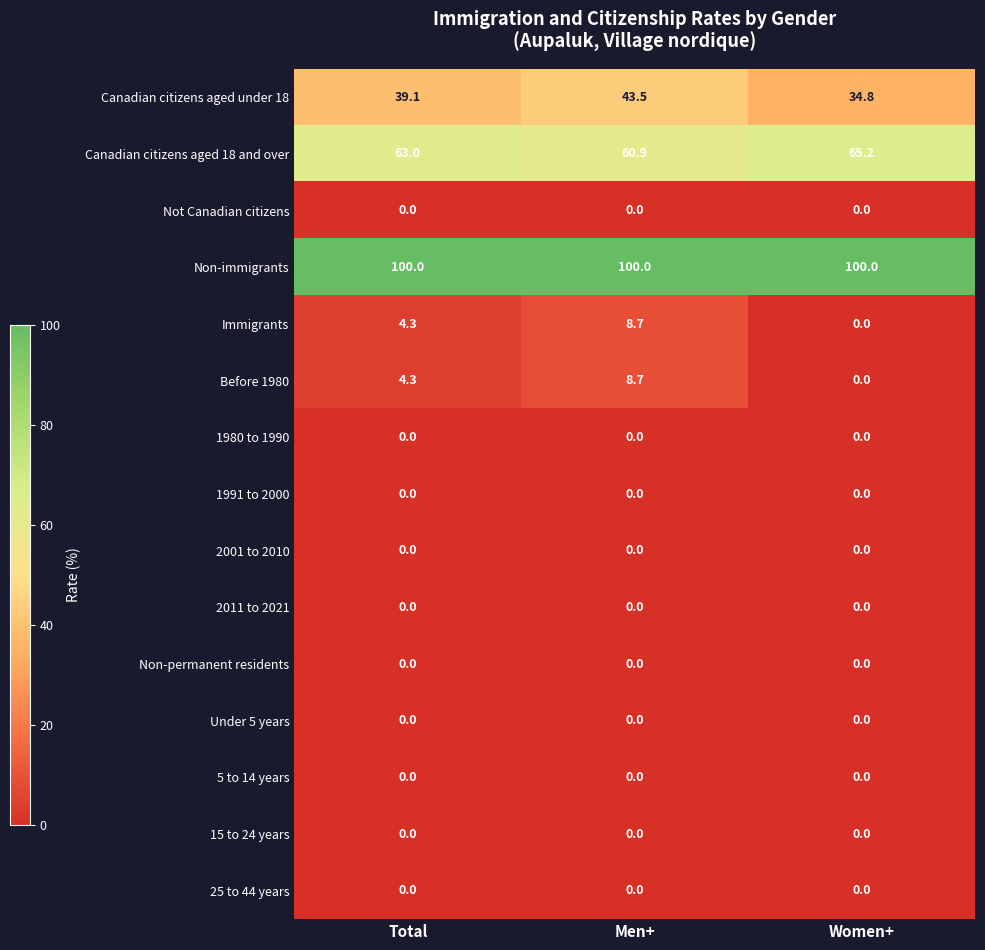

What is the spread (max minus min) of values at Total?

100.0